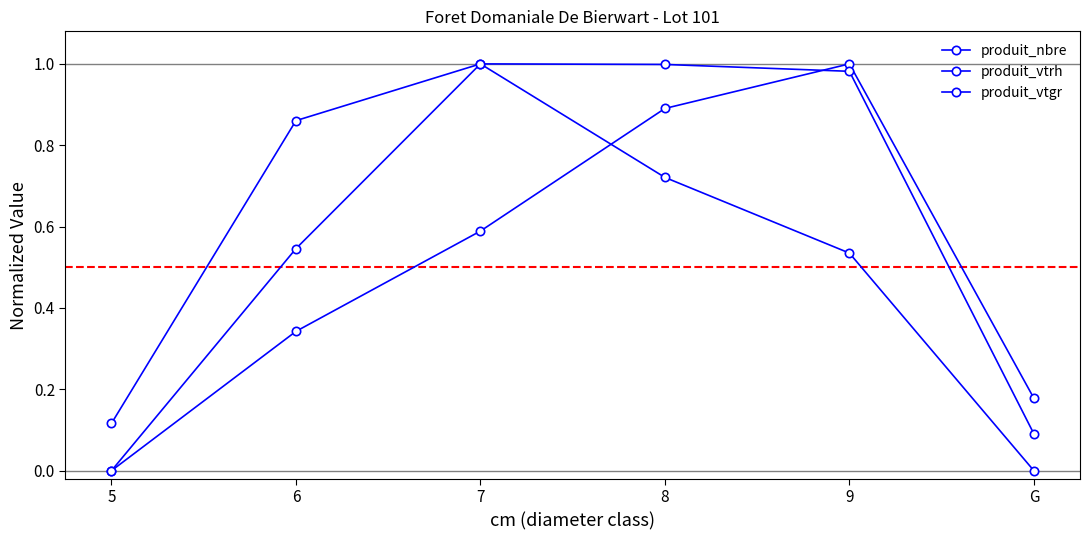

How many distinct data groups are displayed?

3